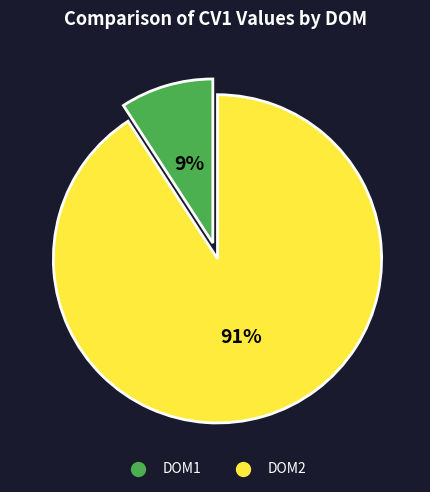

The DOM1 slice represents 9% of the pie. True or false?

True